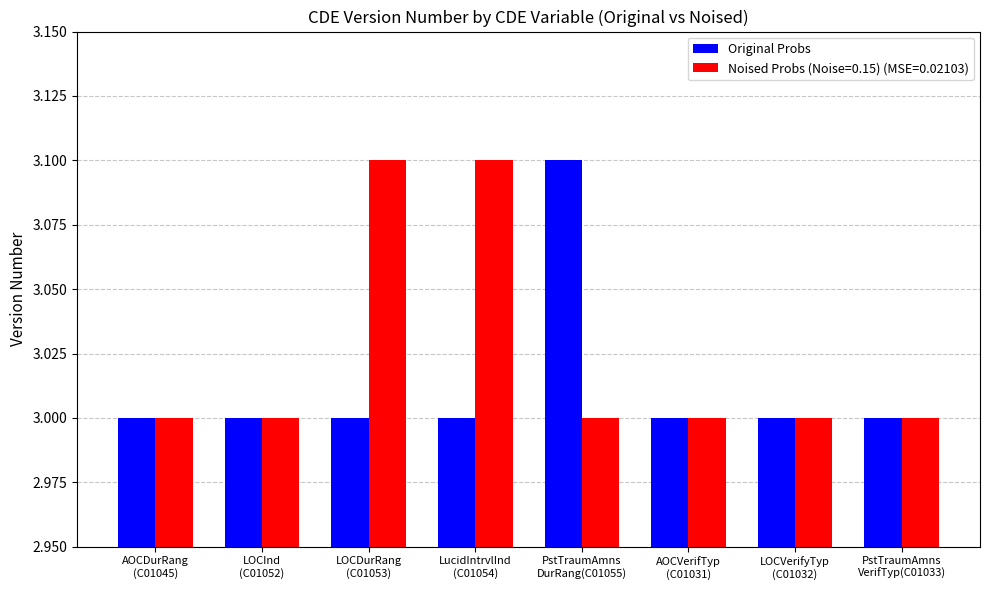

List the series in order of their overall mean, lowest first.

Original Probs, Noised Probs (Noise=0.15) (MSE=0.02103)